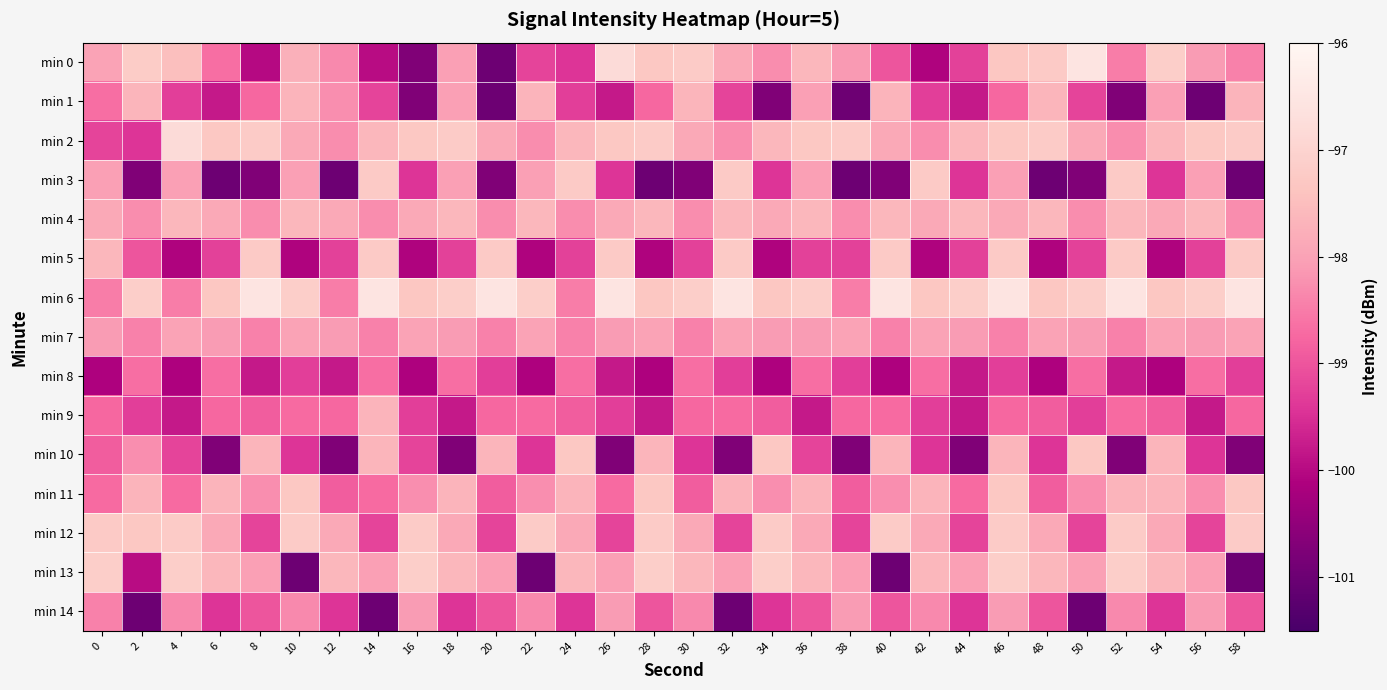

Which series changed the most between 6 and 30?

min 1